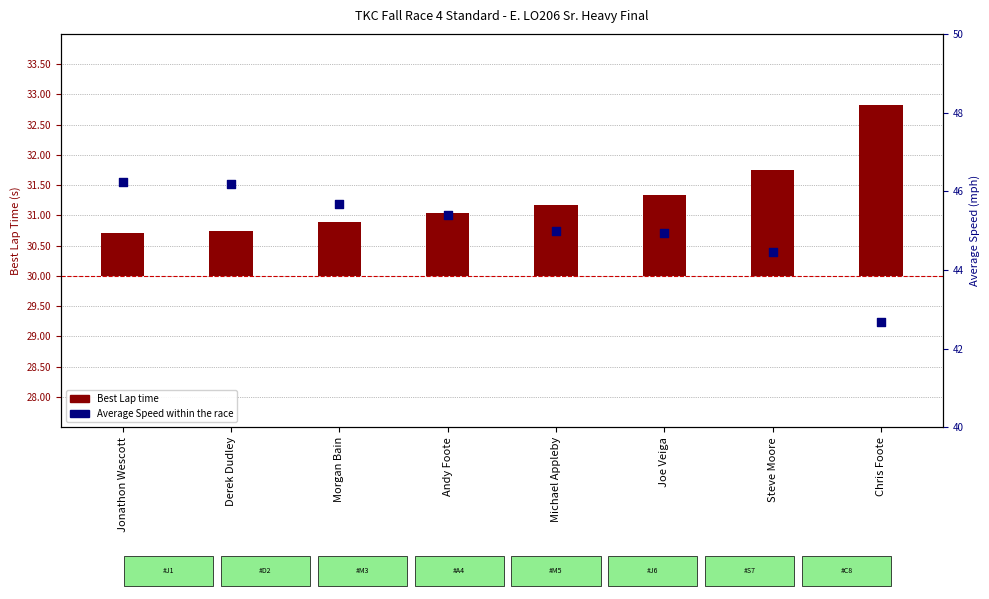

Which series has the largest Y range (max minus min)?

Average Speed (mph)